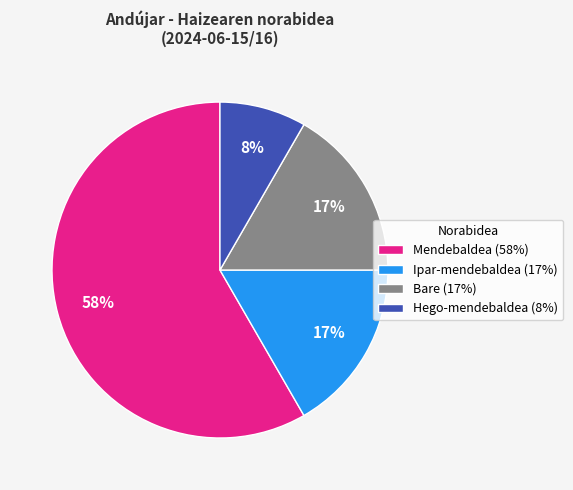

Is there a majority slice in this chart?

Yes